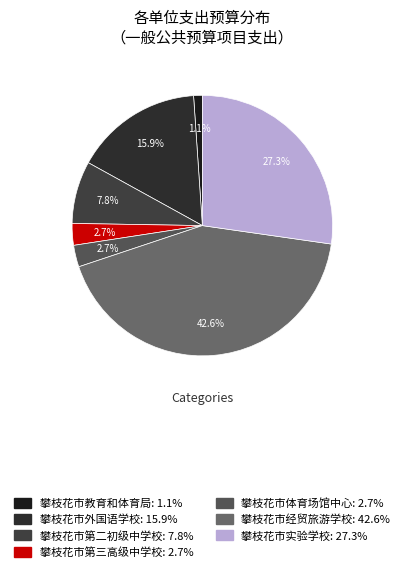

Which has a higher value, 攀枝花市体育场馆中心 or 攀枝花市第三高级中学校?

攀枝花市体育场馆中心